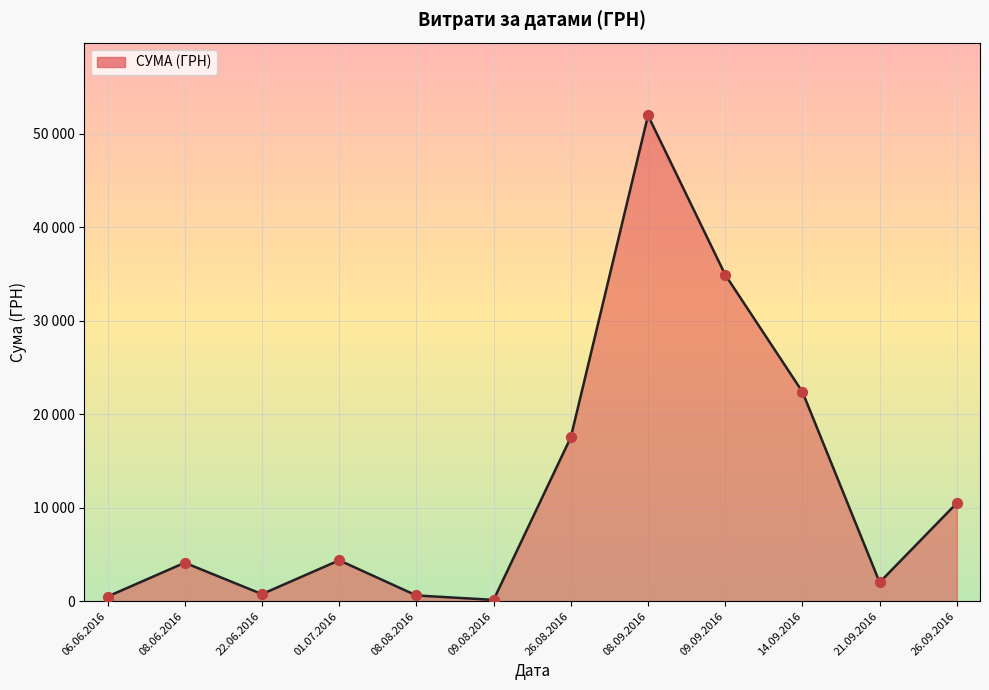

Does the chart have visible grid lines?

Yes